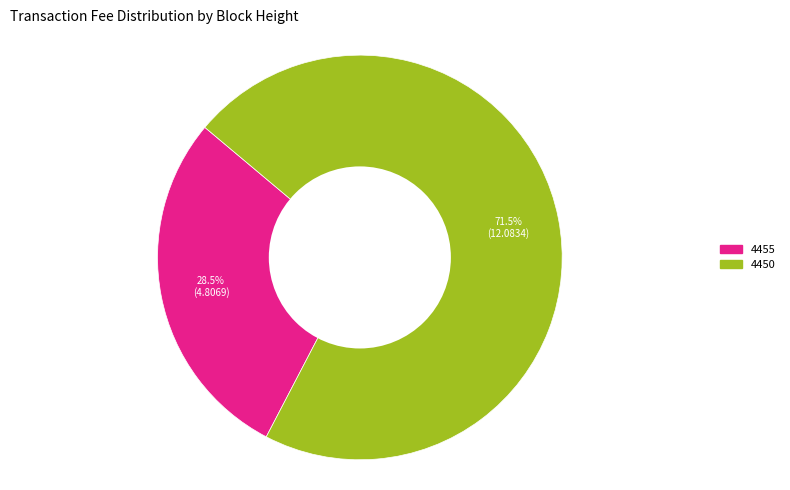

What is the ratio of the value at 4450 to the value at 4455?

2.5